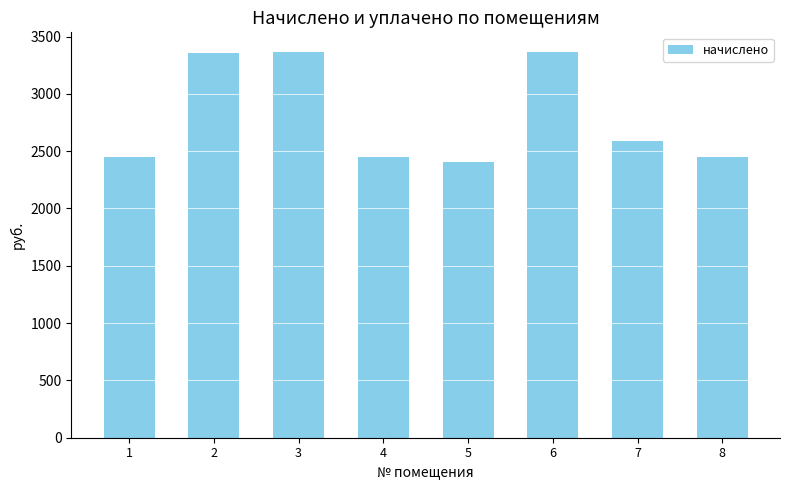

The value at 4 is 2449.4. True or false?

True